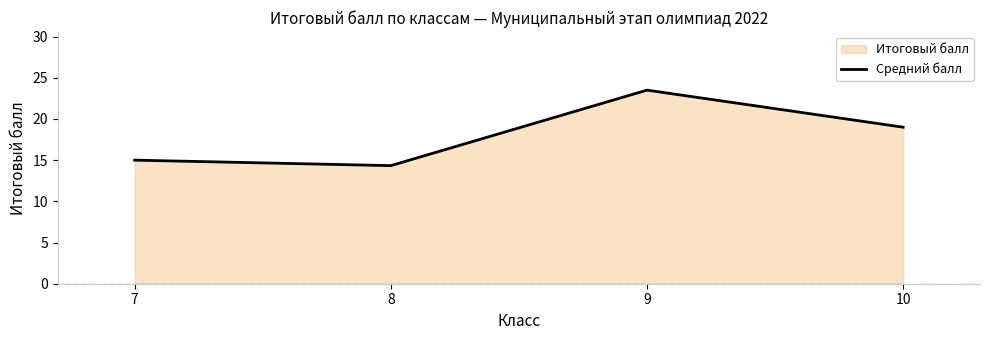

Rank the categories by value from lowest to highest.

8, 7, 10, 9